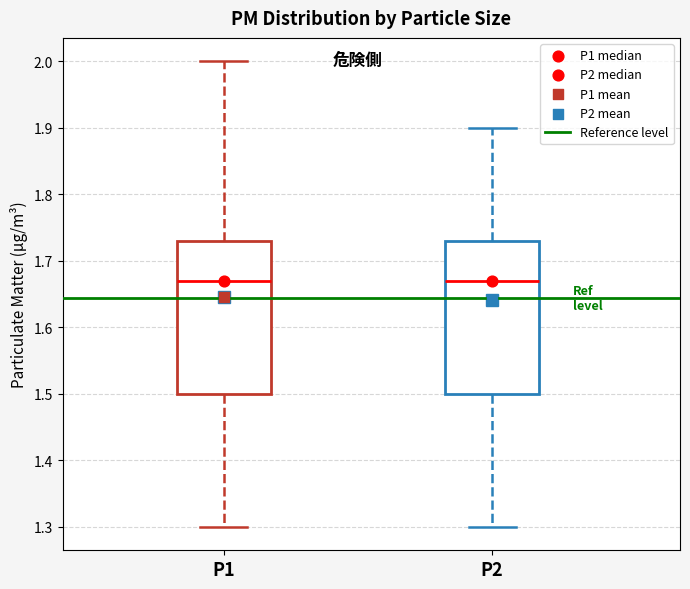

Reading left to right, read every box against the y-axis: the position of its median line, the range the box covers, and the ends of its whiskers. The values are not printed on the chart, so give them approximately, as read against the axis.

P1: median 1.67, box 1.50 to 1.73, whiskers 1.30 to 2.00
P2: median 1.67, box 1.50 to 1.73, whiskers 1.30 to 1.90